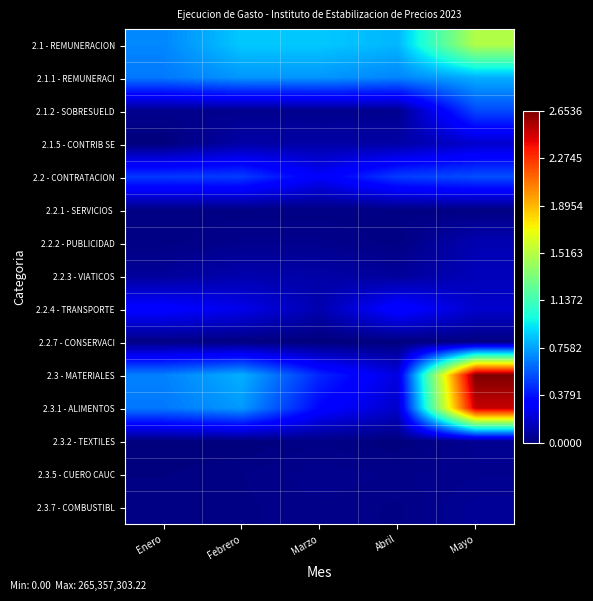

Which series has the largest total across all categories?

2.3 - MATERIALES